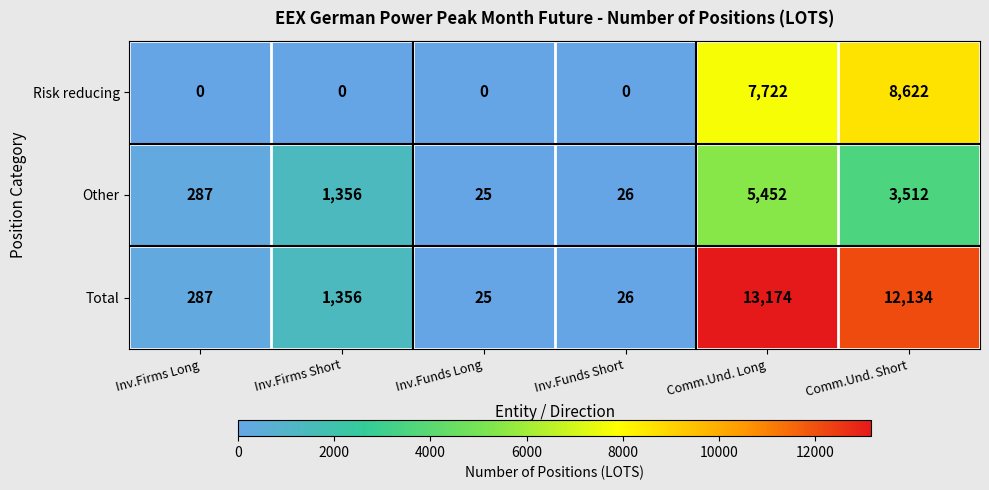

Reading right to left, extract all data points from this chart.

Risk reducing: 8622	7722	0	0	0	0
Other: 3512	5452	26	25	1356	287
Total: 12134	13174	26	25	1356	287